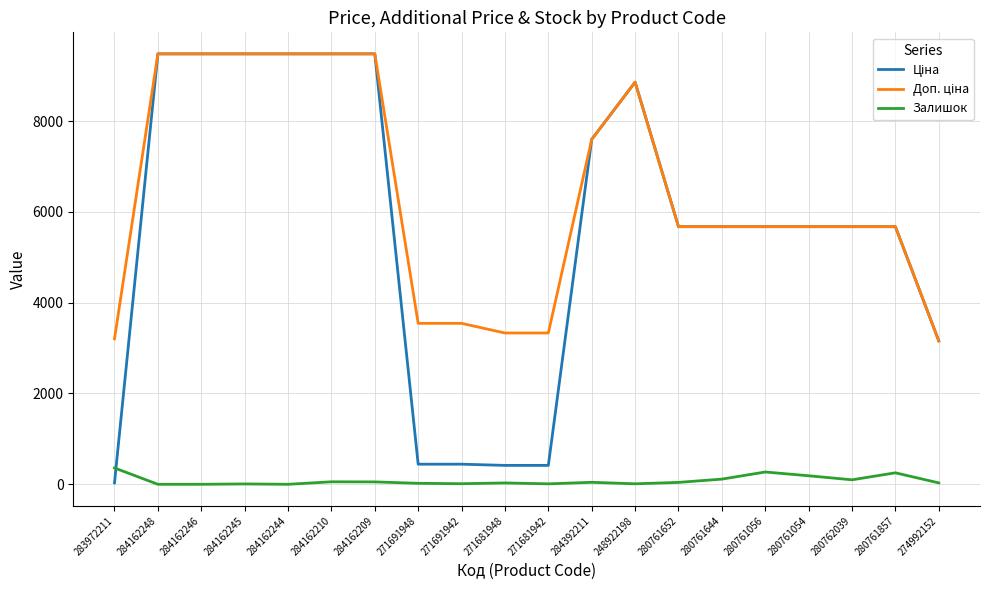

The Залишок series shows 42.0 at 280761652. True or false?

True